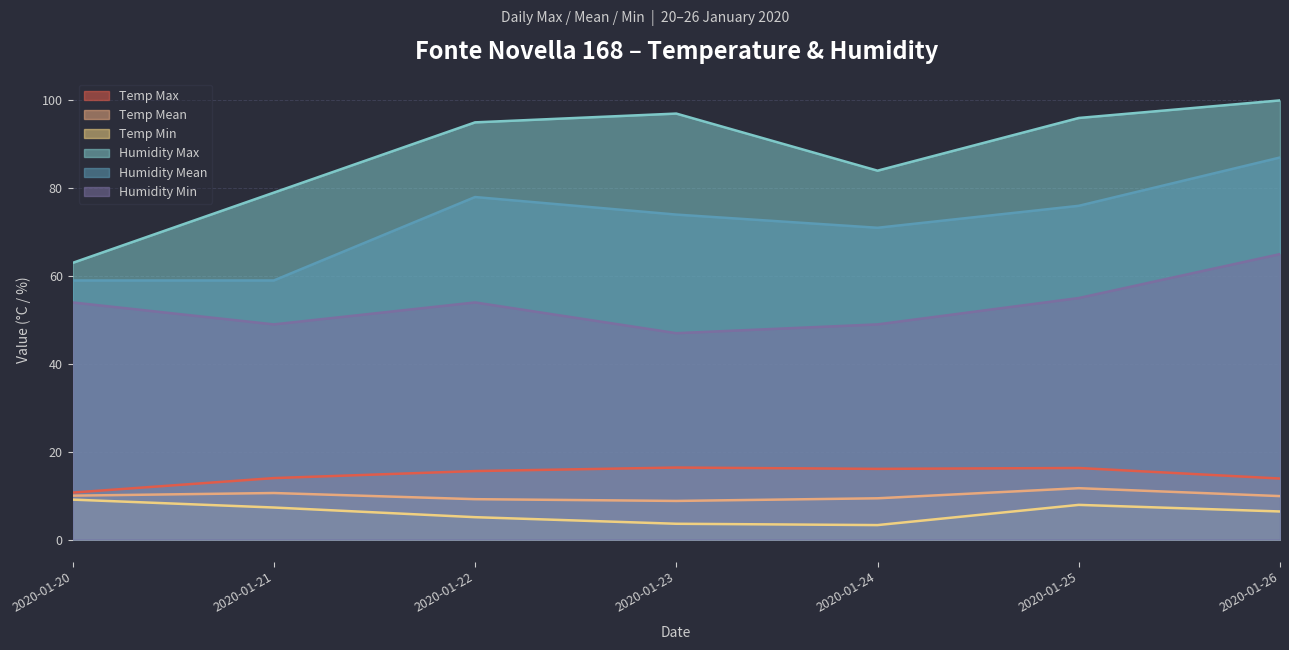

Reading right to left, list all the values displayed in this chart.

Temp Max: 2020-01-26=13.9	2020-01-25=16.3	2020-01-24=16.1	2020-01-23=16.4	2020-01-22=15.6	2020-01-21=14.0	2020-01-20=10.7
Temp Mean: 2020-01-26=9.9	2020-01-25=11.7	2020-01-24=9.4	2020-01-23=8.8	2020-01-22=9.2	2020-01-21=10.6	2020-01-20=10.0
Temp Min: 2020-01-26=6.4	2020-01-25=7.9	2020-01-24=3.3	2020-01-23=3.6	2020-01-22=5.1	2020-01-21=7.3	2020-01-20=9.1
Humidity Max: 2020-01-26=100.0	2020-01-25=96.0	2020-01-24=84.0	2020-01-23=97.0	2020-01-22=95.0	2020-01-21=79.0	2020-01-20=63.0
Humidity Mean: 2020-01-26=87.0	2020-01-25=76.0	2020-01-24=71.0	2020-01-23=74.0	2020-01-22=78.0	2020-01-21=59.0	2020-01-20=59.0
Humidity Min: 2020-01-26=65.0	2020-01-25=55.0	2020-01-24=49.0	2020-01-23=47.0	2020-01-22=54.0	2020-01-21=49.0	2020-01-20=54.0